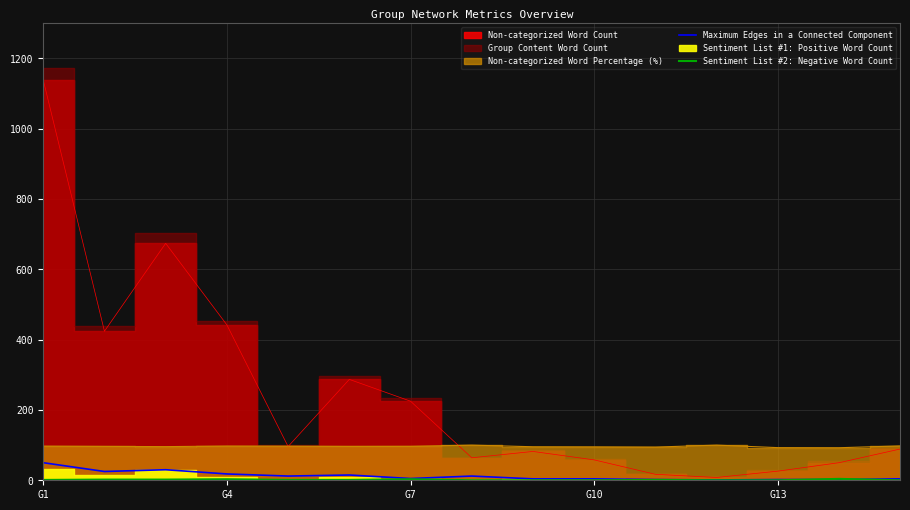

At which category is the sum across all series the highest?

G1